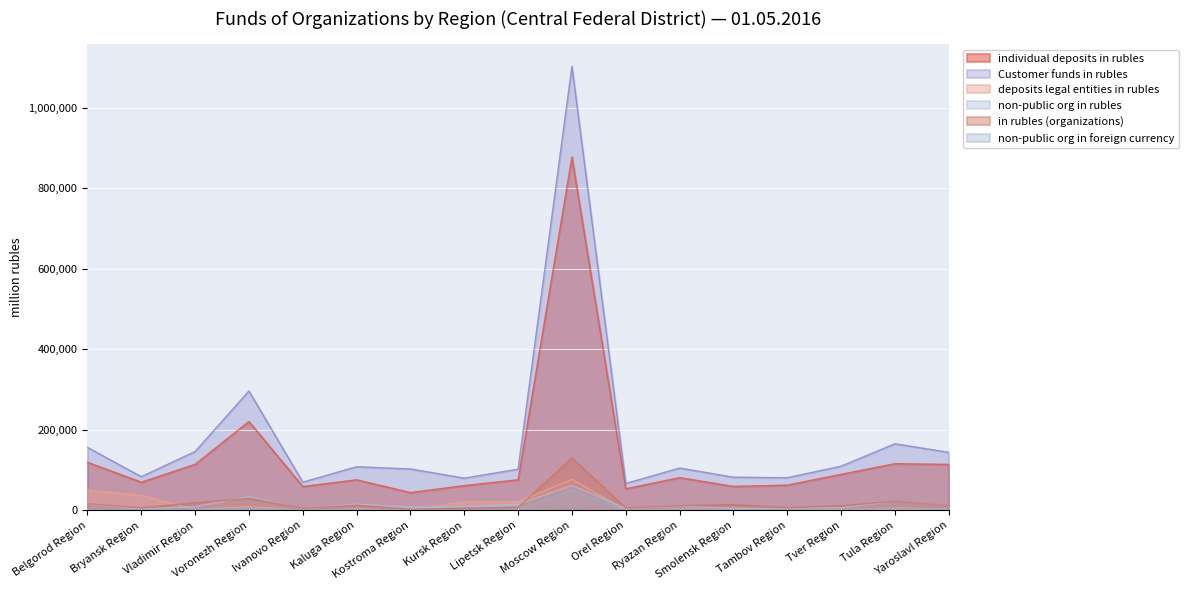

True or false: non-public org in rubles has more than 1 points higher than both neighbors.

True